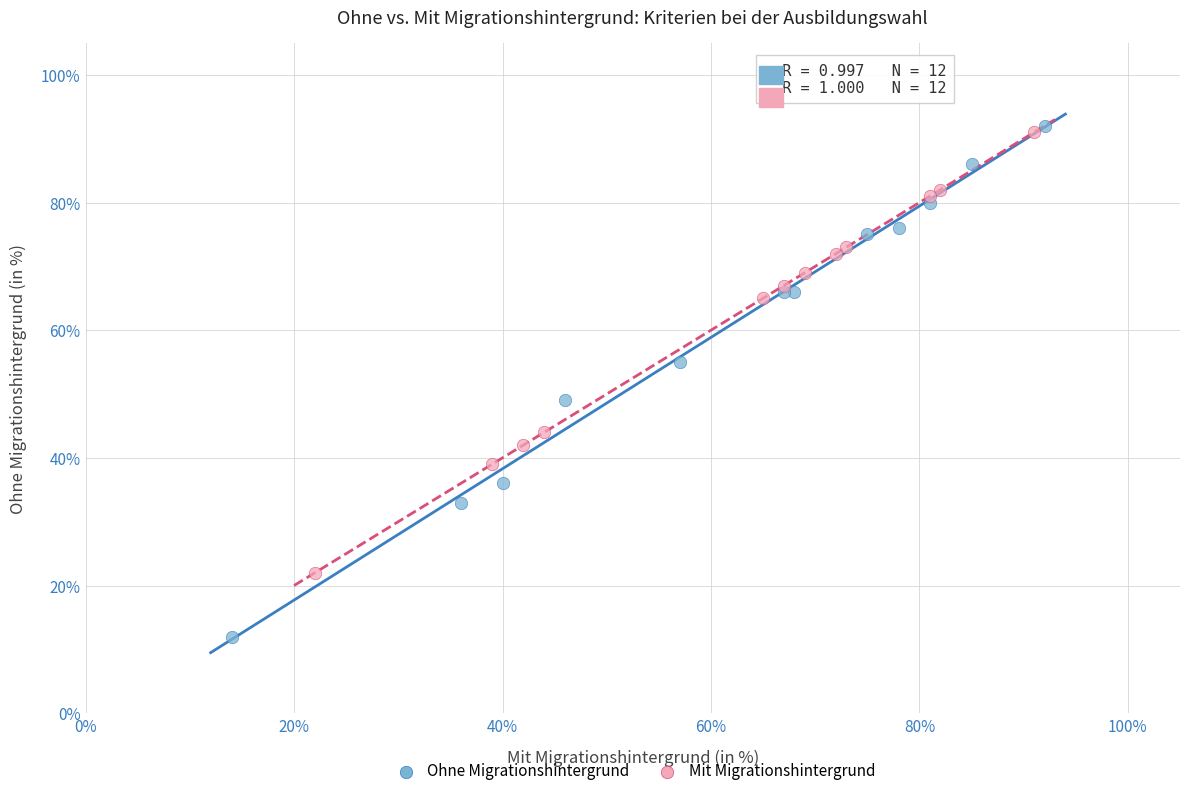

Which series contains the lowest Y value?

Ohne Migrationshintergrund